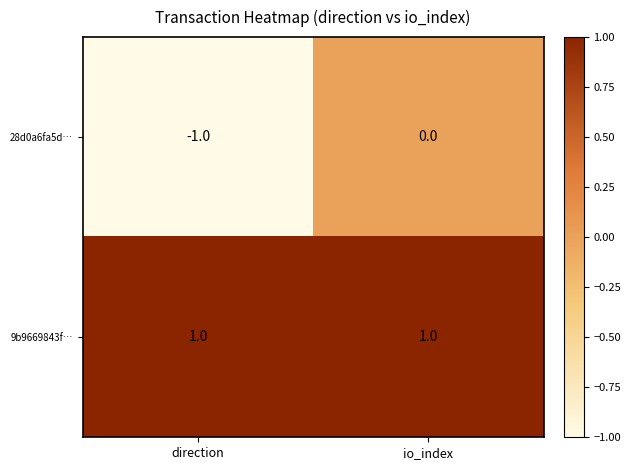

List the series in order of their peak value, lowest first.

28d0a6fa5d…, 9b9669843f…